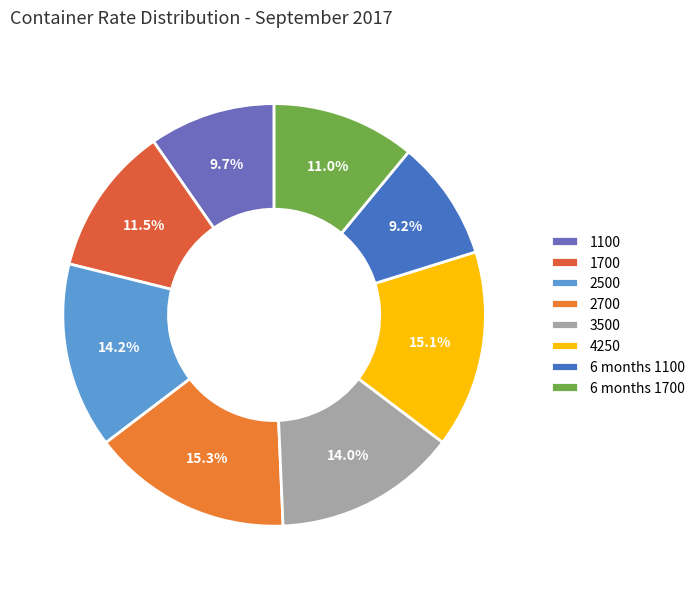

How many slices are in this pie chart?

8